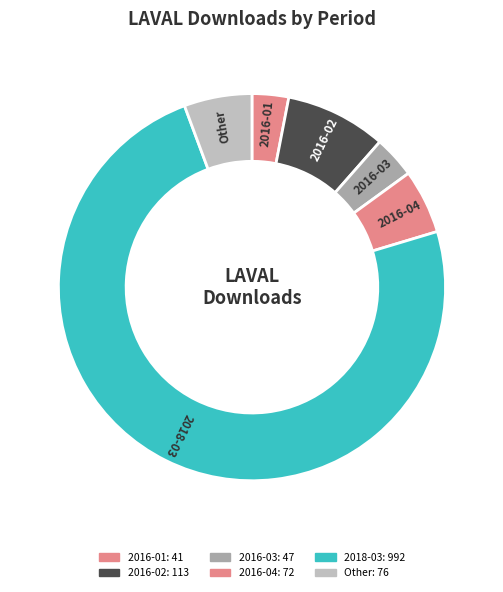

Count the number of slices in the pie.

6